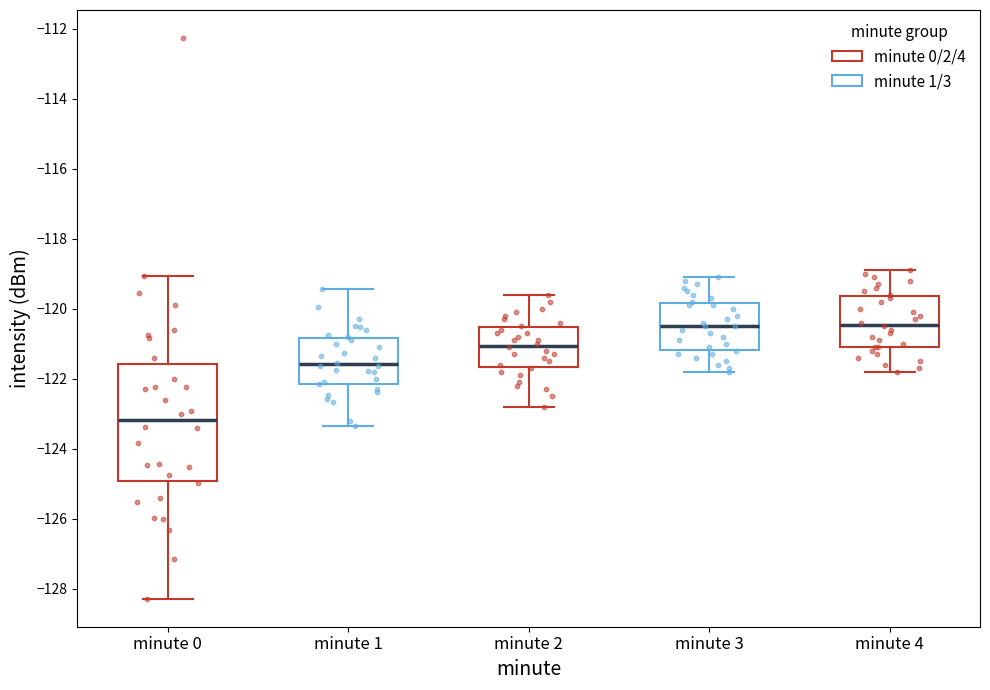

Comparing the boxes themselves (not the whiskers), which one is the tallest?

minute 0